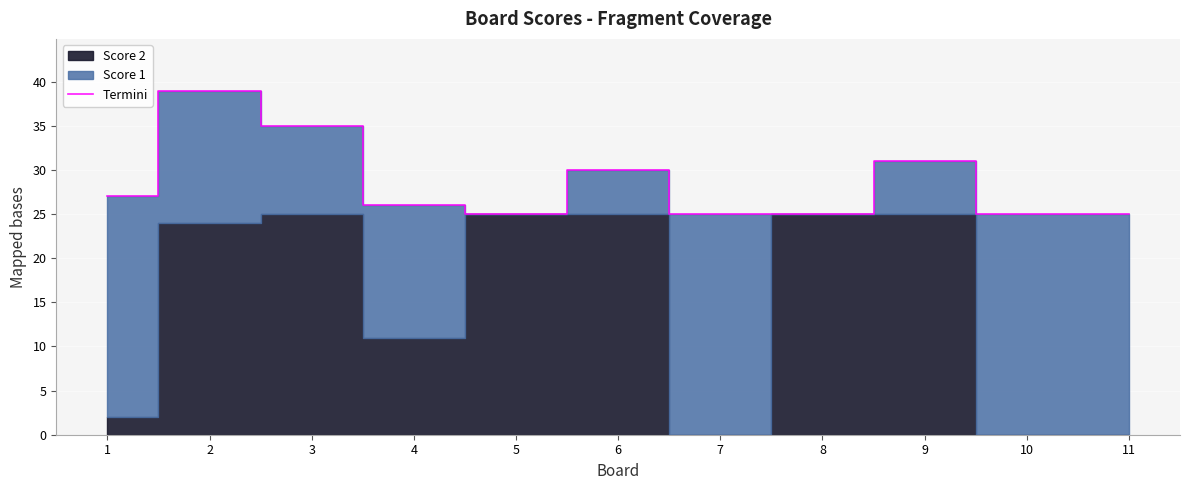

At which label does the data first exceed 26?

1